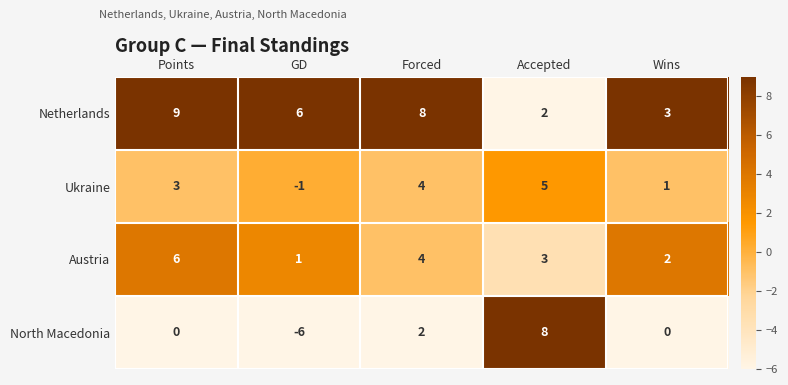

What is the sum of all Ukraine values?

12